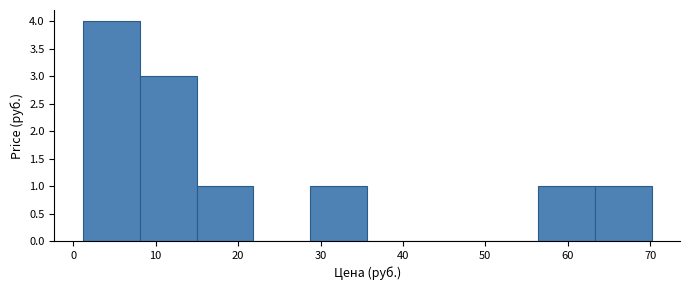

Reading left to right, transcribe this chart: for each bar, give the range it covers on the x-axis and its height. Neither the bar edges nor the heights are printed on the chart, so give them approximately, as read against the axes.

1 to 8: 4
8 to 15: 3
15 to 22: 1
22 to 29: 0
29 to 36: 1
36 to 43: 0
43 to 49: 0
49 to 56: 0
56 to 63: 1
63 to 70: 1